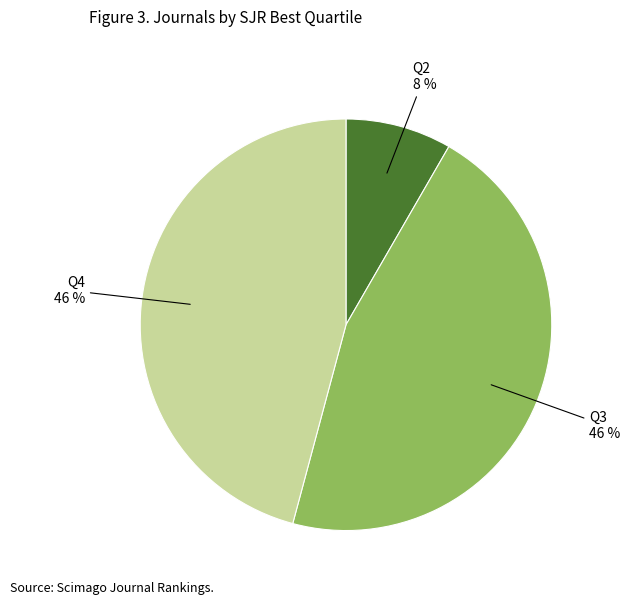

To the nearest percent, what is the average slice percentage?

33%